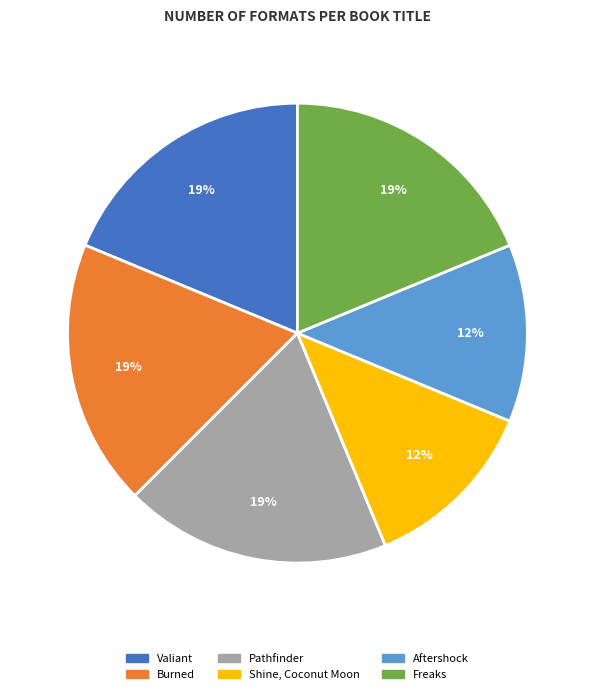

To the nearest percent, what is the combined percentage of Shine, Coconut Moon and Valiant?

31%